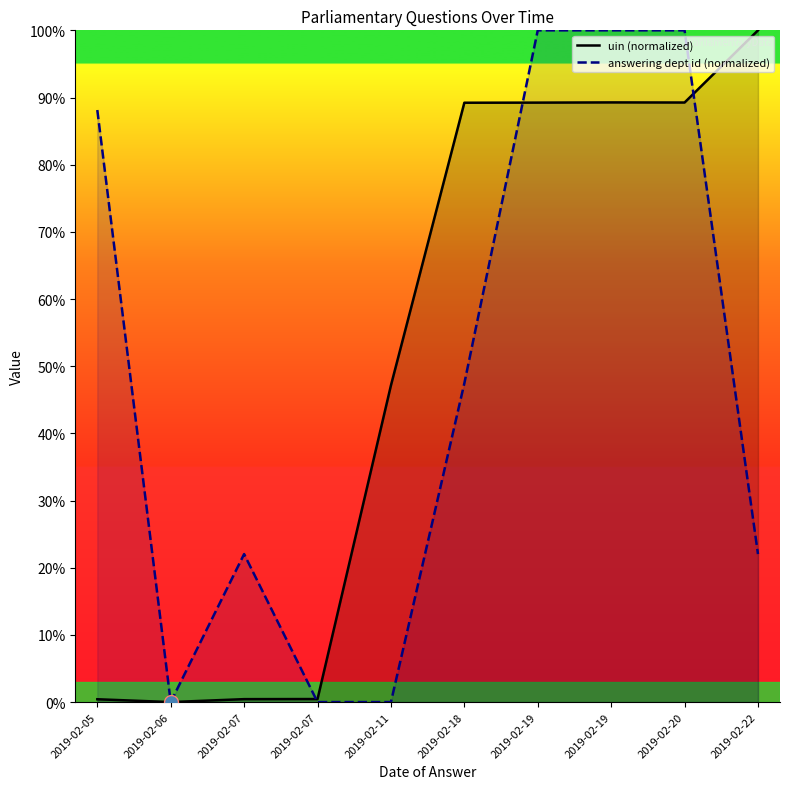

How many interior local peaks does the answering dept id (normalized) series have?

1